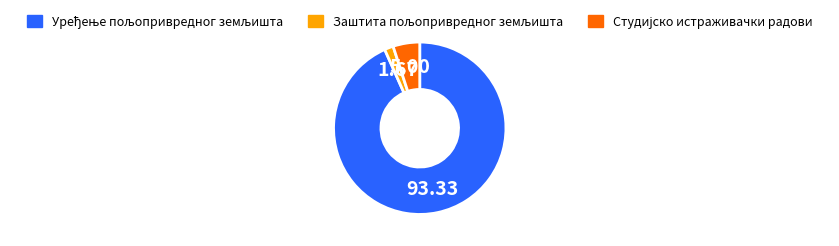

Does any single category account for the majority?

Yes